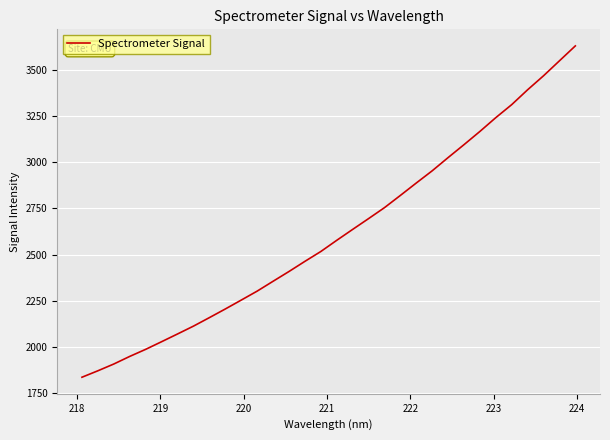

What is the minimum value shown in the chart?

1835.0